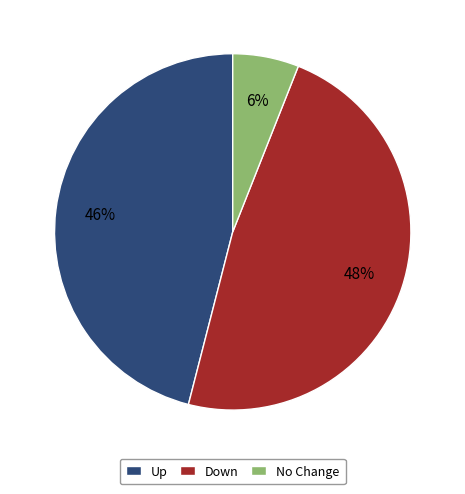

Is it true that Down is 48% of the pie?

True